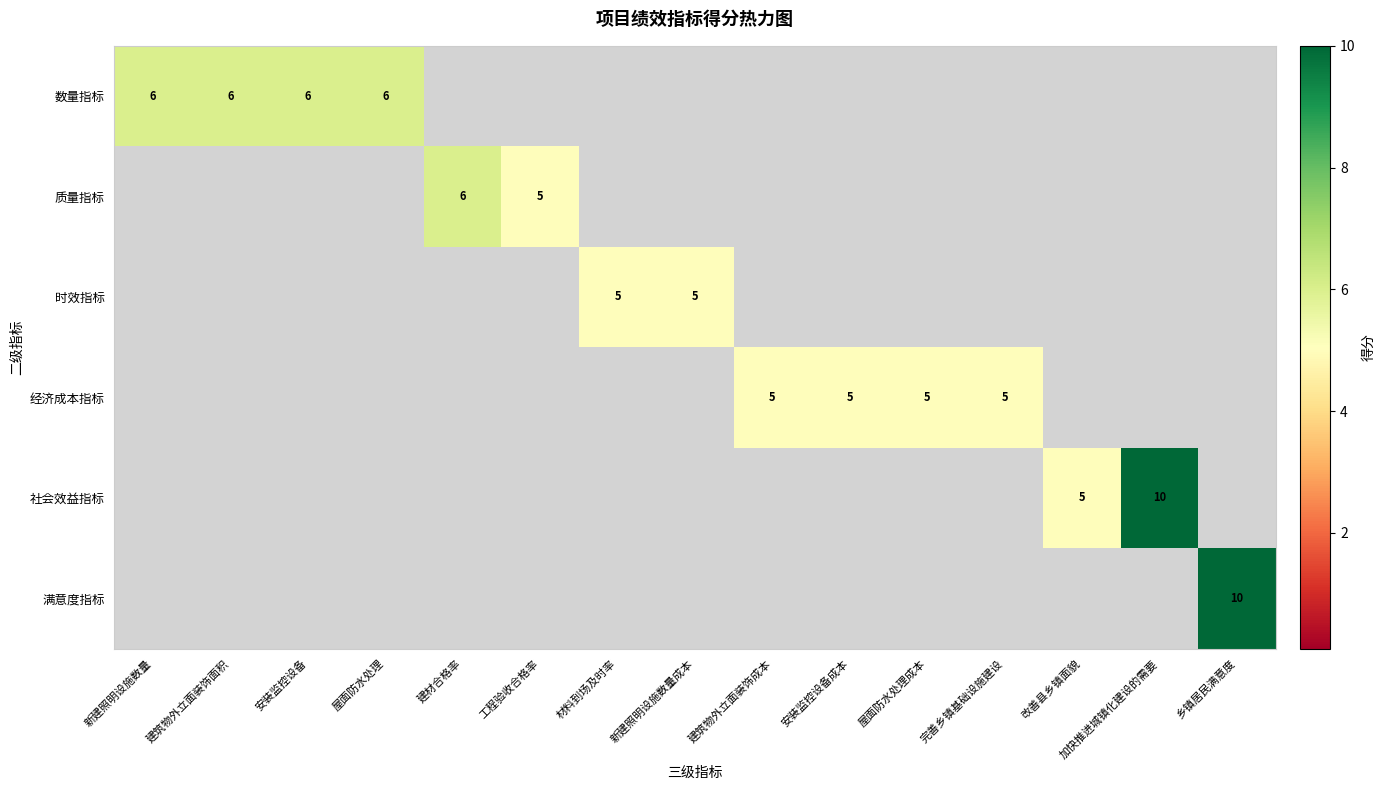

The value of 满意度指标 at 乡镇居民满意度 is 7. True or false?

False